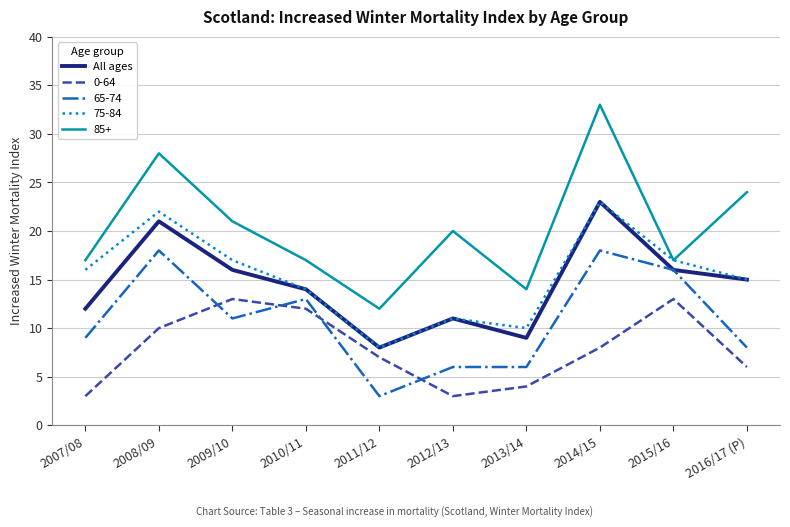

Where do 0-64 and 65-74 first cross each other?

2008/09 and 2009/10